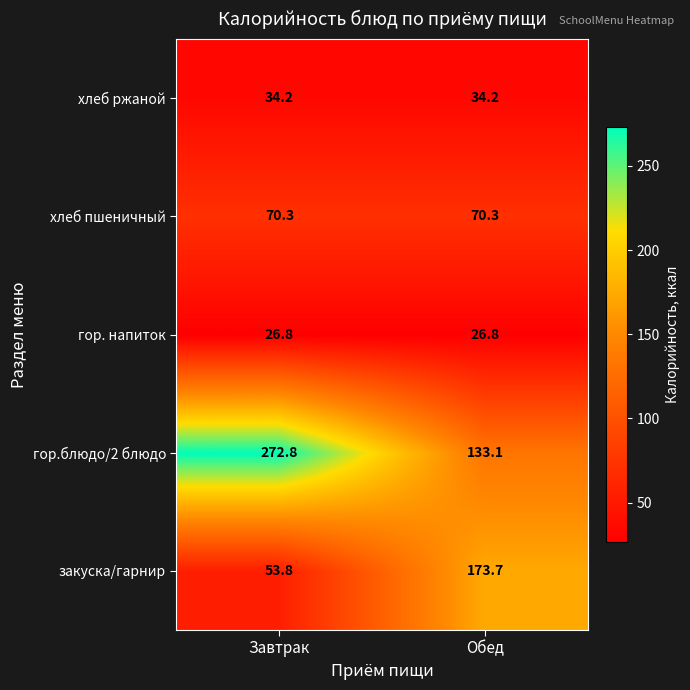

What is the smallest value displayed?

26.8